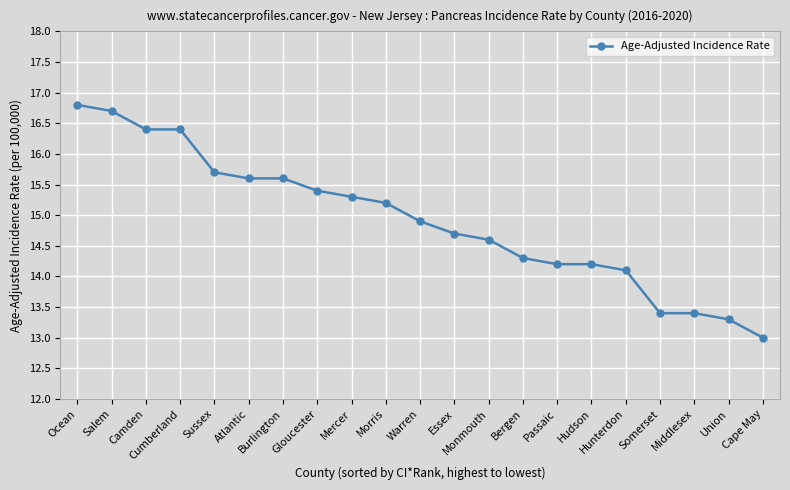

Where does the data first go above 14?

Ocean